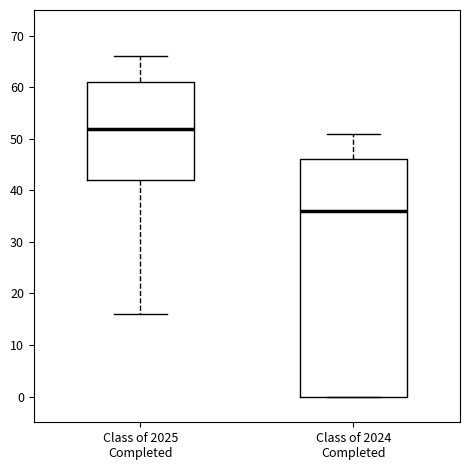

Reading left to right, transcribe this box plot: for each box, give where its median line is, the range the box spans, and where its two whiskers end, as read against the y-axis. The values are not printed on the chart, so give them approximately, as read against the axis.

Class of 2025 Completed: median 52, box 42 to 61, whiskers 16 to 66
Class of 2024 Completed: median 36, box 0 to 46, whiskers 0 to 51